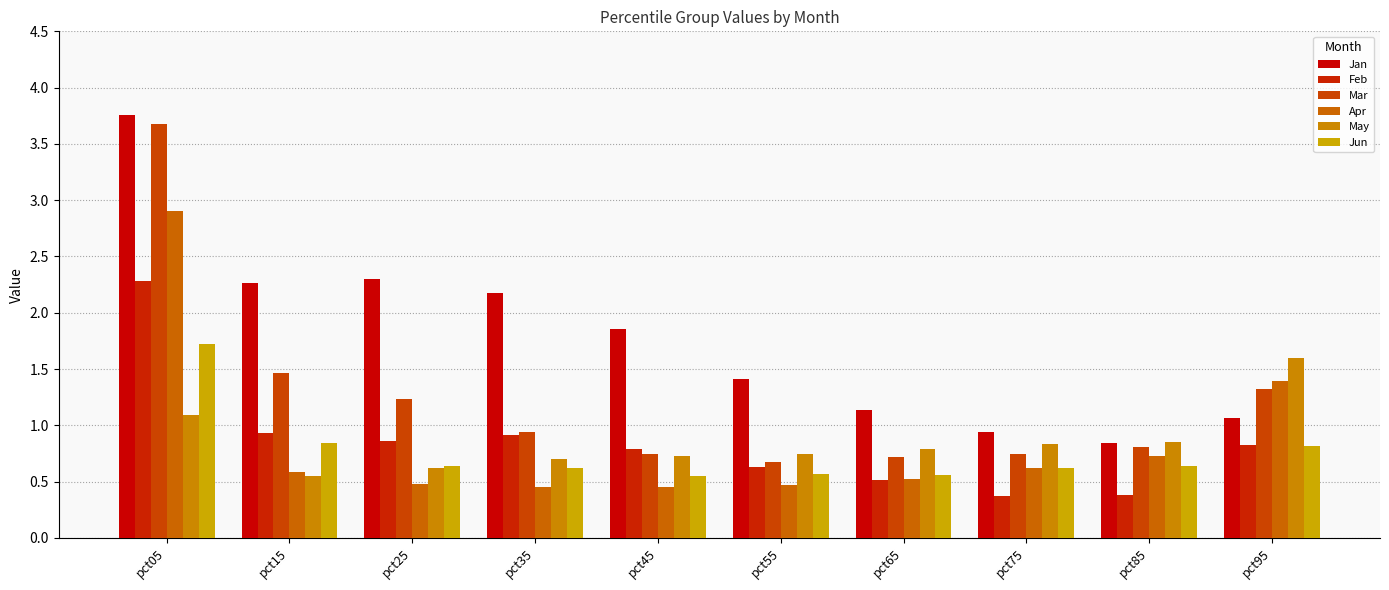

How many bars are there in each group?

6